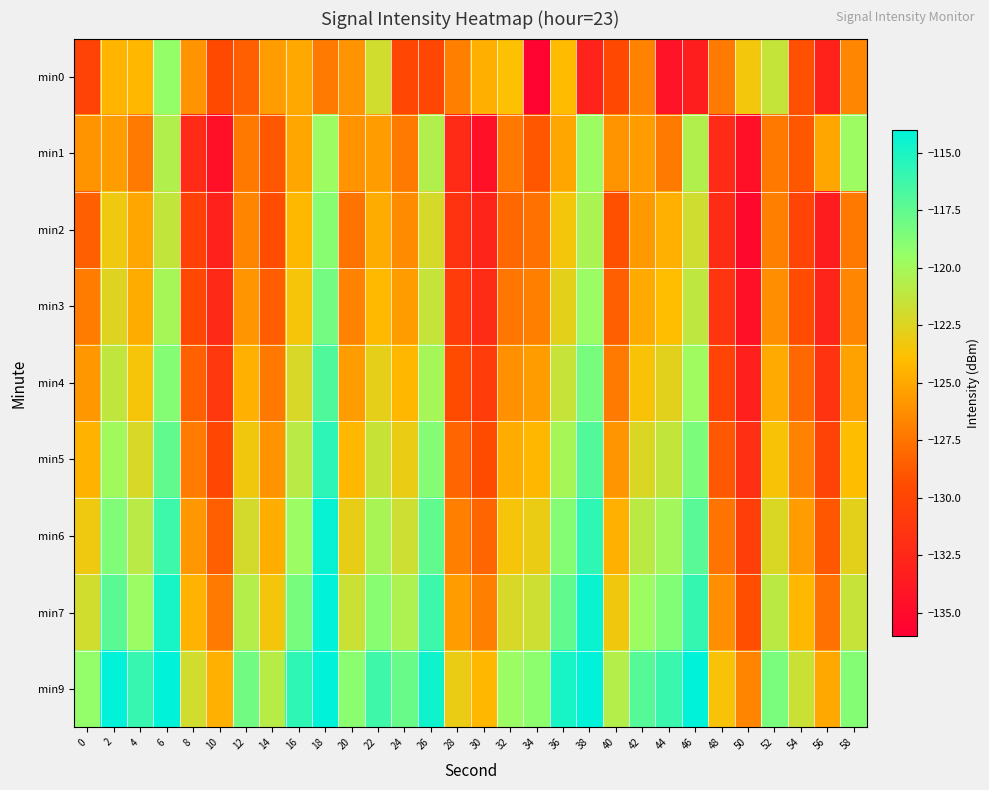

Reading left to right, transcribe all the data shown in this chart.

min0: 0=-130.3	2=-124.4	4=-124.3	6=-119.3	8=-126.0	10=-129.6	12=-128.4	14=-125.5	16=-124.9	18=-127.2	20=-126.0	22=-121.9	24=-129.8	26=-129.9	28=-126.9	30=-124.7	32=-123.8	34=-135.6	36=-124.1	38=-132.9	40=-129.7	42=-126.8	44=-134.3	46=-133.3	48=-127.2	50=-123.4	52=-121.4	54=-129.2	56=-133.0	58=-126.6
min1: 0=-126.0	2=-125.6	4=-127.2	6=-120.6	8=-132.3	10=-134.5	12=-127.3	14=-128.9	16=-125.1	18=-119.7	20=-126.0	22=-125.6	24=-127.2	26=-120.6	28=-132.3	30=-134.5	32=-127.3	34=-128.9	36=-125.1	38=-119.7	40=-126.0	42=-125.6	44=-127.2	46=-120.6	48=-132.3	50=-134.5	52=-127.3	54=-128.9	56=-125.1	58=-119.7
min2: 0=-128.5	2=-123.2	4=-125.1	6=-121.3	8=-130.4	10=-133.1	12=-126.7	14=-129.4	16=-124.2	18=-118.9	20=-127.5	22=-124.8	24=-126.3	26=-122.1	28=-131.5	30=-132.8	32=-128.1	34=-127.6	36=-123.4	38=-120.3	40=-129.2	42=-125.7	44=-124.6	46=-121.8	48=-132.1	50=-135.2	52=-126.9	54=-130.1	56=-133.5	58=-127.3
min3: 0=-127.1	2=-122.5	4=-124.8	6=-120.1	8=-129.7	10=-132.4	12=-125.9	14=-128.6	16=-123.5	18=-118.2	20=-126.8	22=-124.1	24=-125.6	26=-121.4	28=-130.8	30=-132.1	32=-127.4	34=-126.9	36=-122.7	38=-119.6	40=-128.5	42=-124.9	44=-123.9	46=-121.1	48=-131.4	50=-134.5	52=-126.2	54=-129.4	56=-132.8	58=-126.6
min4: 0=-125.8	2=-121.2	4=-123.5	6=-118.8	8=-128.4	10=-131.1	12=-124.6	14=-127.3	16=-122.2	18=-116.9	20=-125.5	22=-122.8	24=-124.3	26=-120.1	28=-129.5	30=-130.8	32=-126.1	34=-125.6	36=-121.4	38=-118.3	40=-127.2	42=-123.6	44=-122.6	46=-119.8	48=-130.1	50=-133.2	52=-124.9	54=-128.1	56=-131.5	58=-125.3
min5: 0=-124.5	2=-119.9	4=-122.2	6=-117.5	8=-127.1	10=-129.8	12=-123.3	14=-126.0	16=-120.9	18=-115.6	20=-124.2	22=-121.5	24=-123.0	26=-118.8	28=-128.2	30=-129.5	32=-124.8	34=-124.3	36=-120.1	38=-117.0	40=-125.9	42=-122.3	44=-121.3	46=-118.5	48=-128.8	50=-131.9	52=-123.6	54=-126.8	56=-130.2	58=-124.0
min6: 0=-123.2	2=-118.6	4=-120.9	6=-116.2	8=-125.8	10=-128.5	12=-122.0	14=-124.7	16=-119.6	18=-114.3	20=-122.9	22=-120.2	24=-121.7	26=-117.5	28=-126.9	30=-128.2	32=-123.5	34=-123.0	36=-118.8	38=-115.7	40=-124.6	42=-121.0	44=-120.0	46=-117.2	48=-127.5	50=-130.6	52=-122.3	54=-125.5	56=-128.9	58=-122.7
min7: 0=-121.9	2=-117.3	4=-119.6	6=-114.9	8=-124.5	10=-127.2	12=-120.7	14=-123.4	16=-118.3	18=-113.0	20=-121.6	22=-118.9	24=-120.4	26=-116.2	28=-125.6	30=-126.9	32=-122.2	34=-121.7	36=-117.5	38=-114.4	40=-123.3	42=-119.7	44=-118.7	46=-115.9	48=-126.2	50=-129.3	52=-121.0	54=-124.2	56=-127.6	58=-121.4
min9: 0=-119.3	2=-113.7	4=-116.0	6=-112.3	8=-121.9	10=-124.6	12=-118.1	14=-120.8	16=-115.7	18=-110.4	20=-119.0	22=-116.3	24=-117.8	26=-114.6	28=-123.0	30=-124.3	32=-119.6	34=-119.1	36=-114.9	38=-111.8	40=-120.7	42=-117.1	44=-116.1	46=-113.3	48=-123.6	50=-126.7	52=-118.4	54=-121.6	56=-125.0	58=-118.8